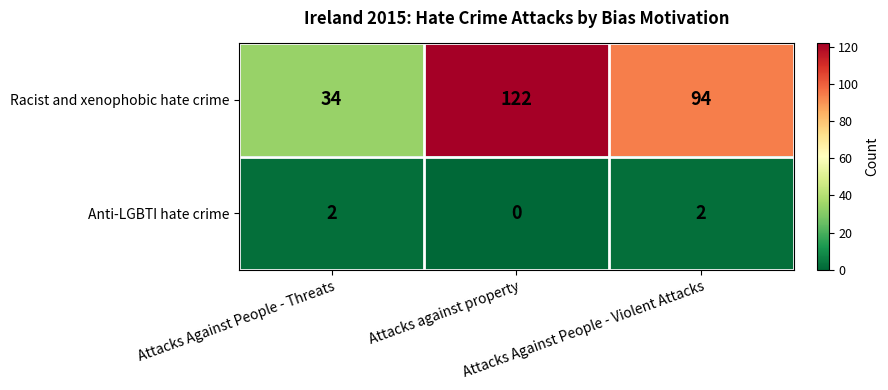

Which series has the widest spread of values?

Racist and xenophobic hate crime